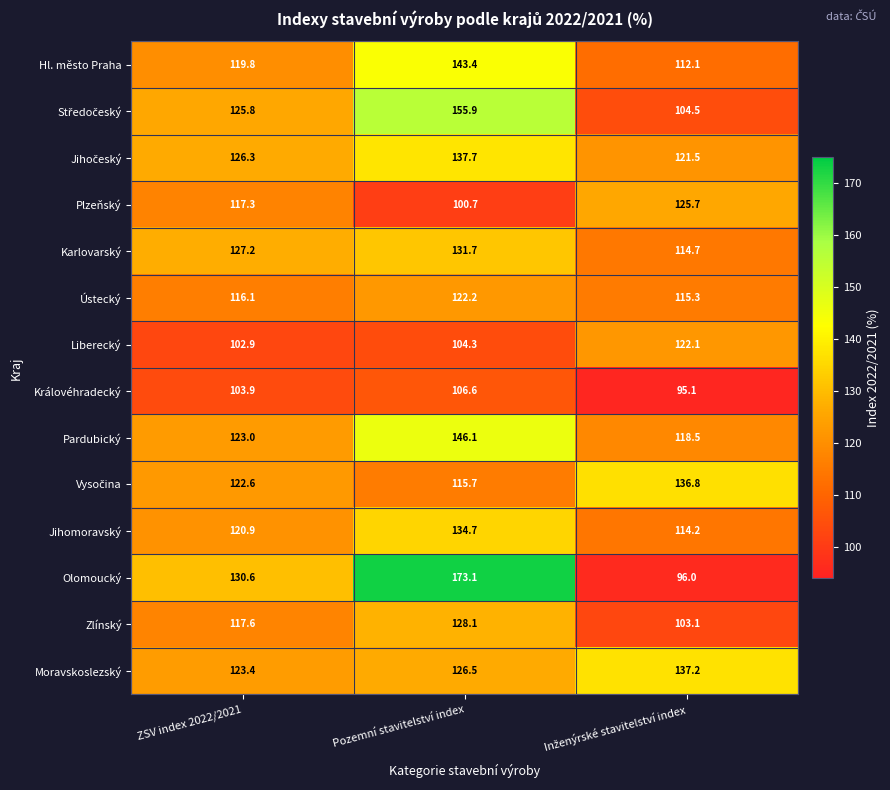

What is the difference between the maximum and minimum values in the Ústecký series?

6.9